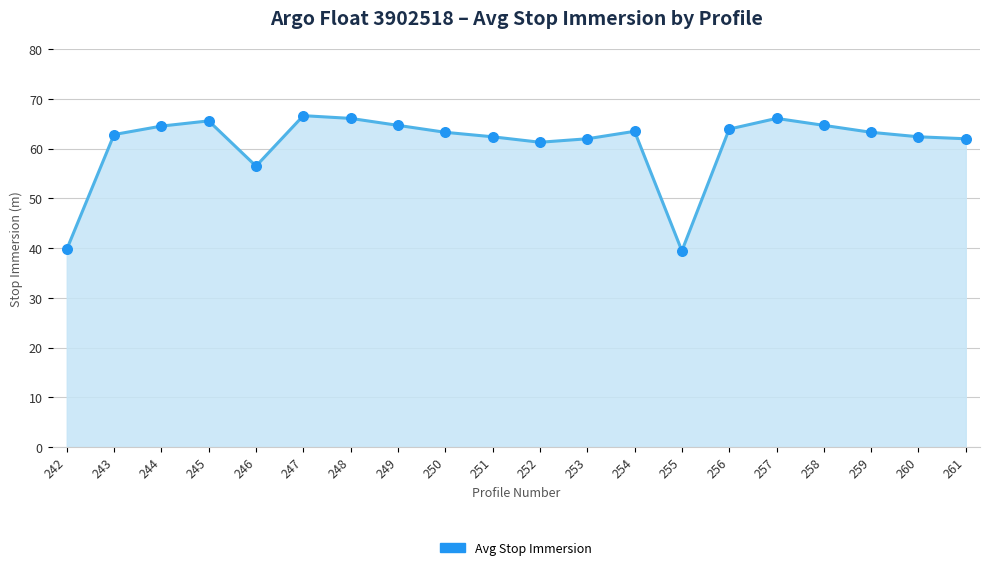

Which has a higher value, 258 or 260?

258